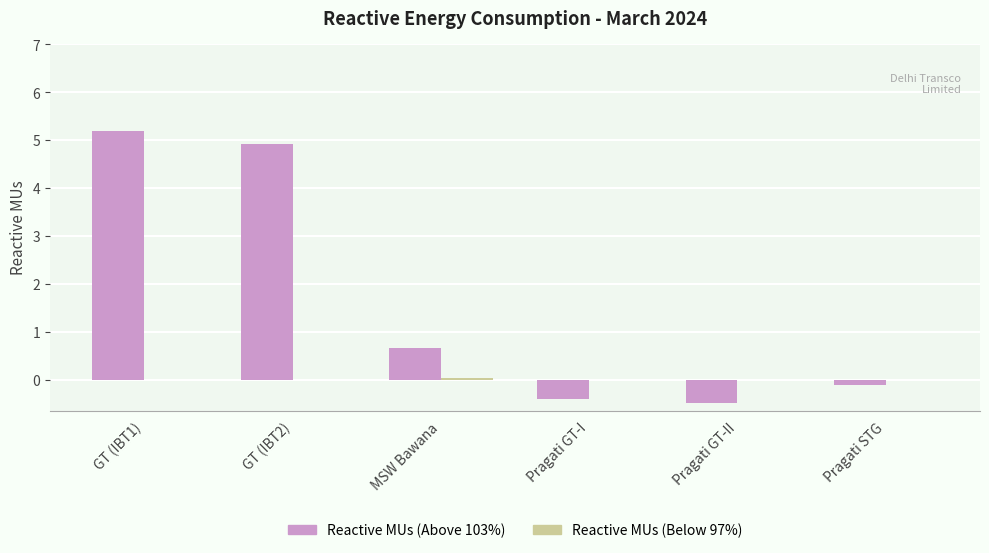

How many series are shown in this chart?

2